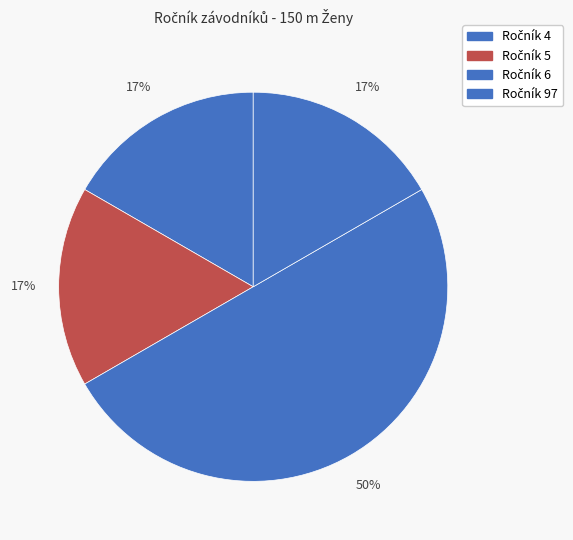

Is there a majority slice in this chart?

Yes